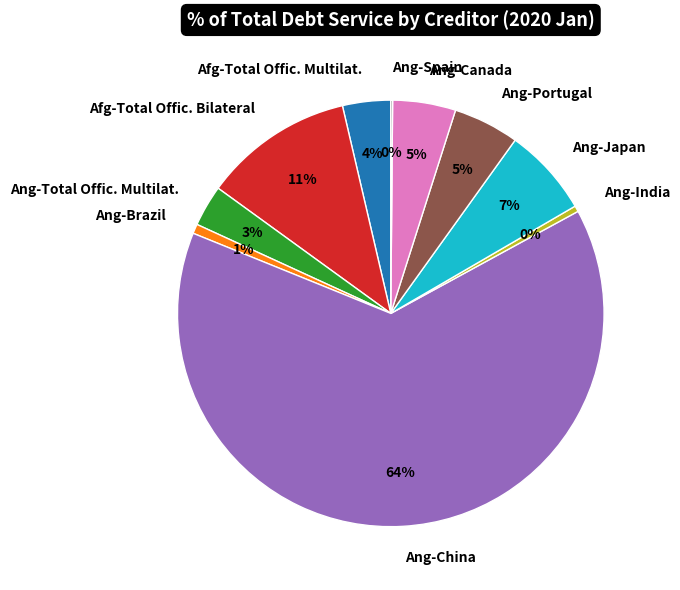

Do Afg-Total Offic. Bilateral and Ang-India together represent more than half of the pie?

No